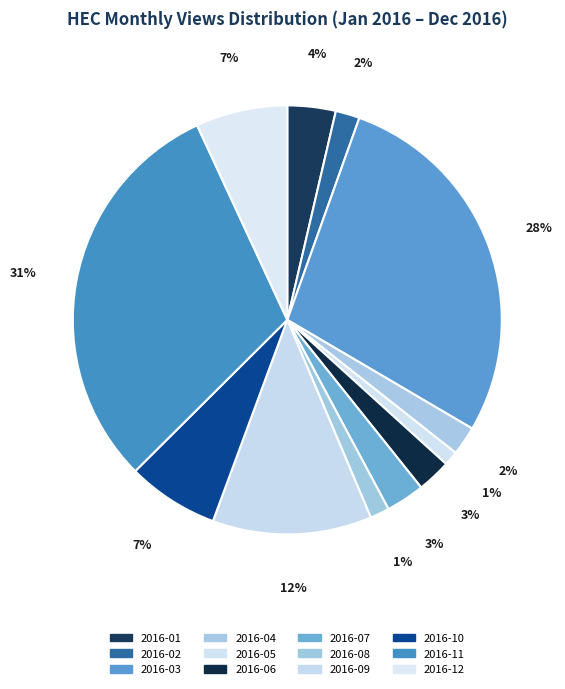

Combined, do 2016-07 and 2016-11 account for over 50%?

No